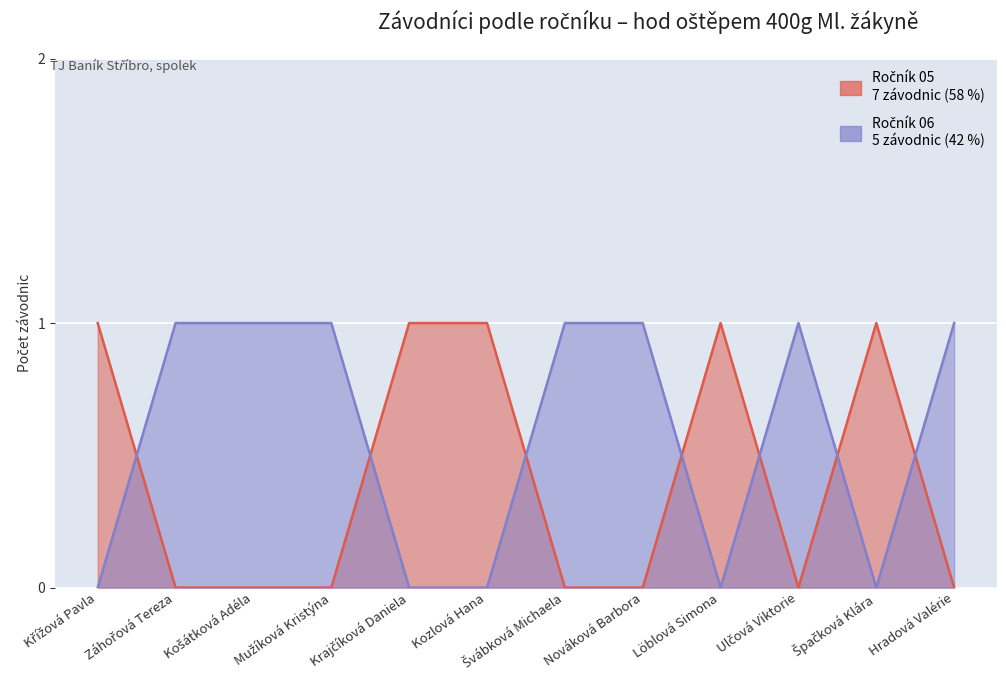

Between which two adjacent categories do Ročník 06 and Ročník 05 first intersect?

Křížová Pavla and Záhořová Tereza